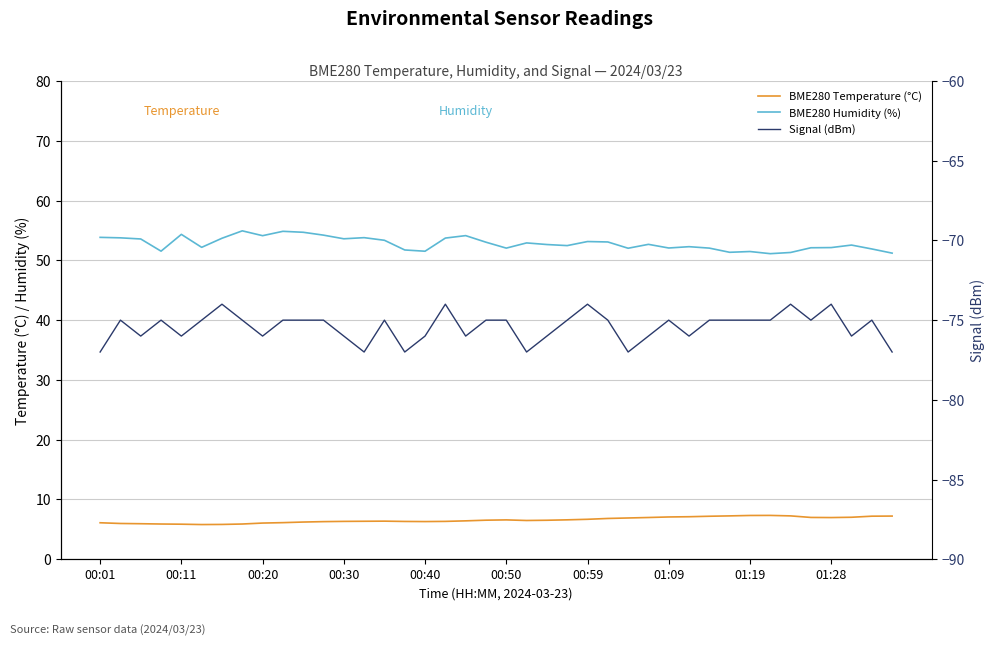

Rank the series at 00:50 from lowest to highest value.

Signal (dBm), BME280 Temperature (°C), BME280 Humidity (%)